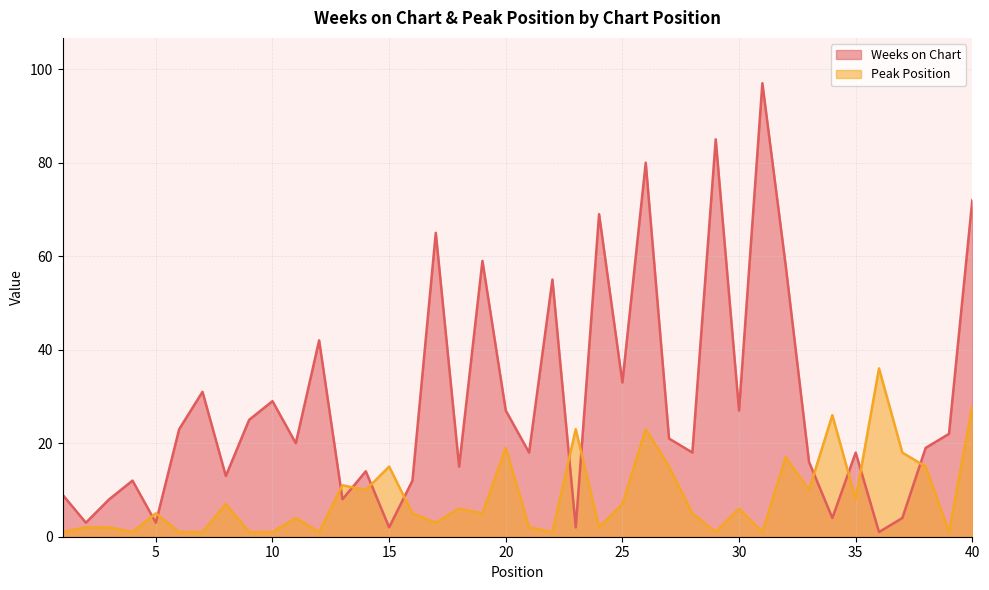

Which series has the largest total across all categories?

Weeks on Chart